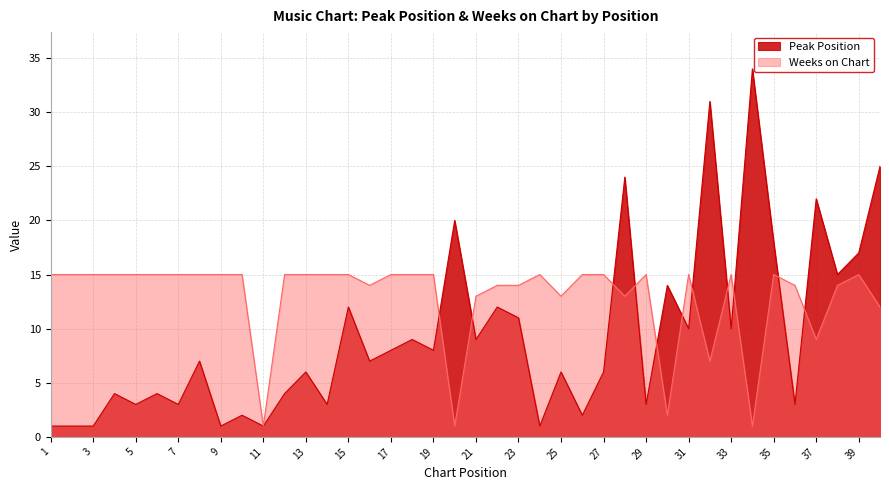

At which label does Peak Position first exceed 7?

15